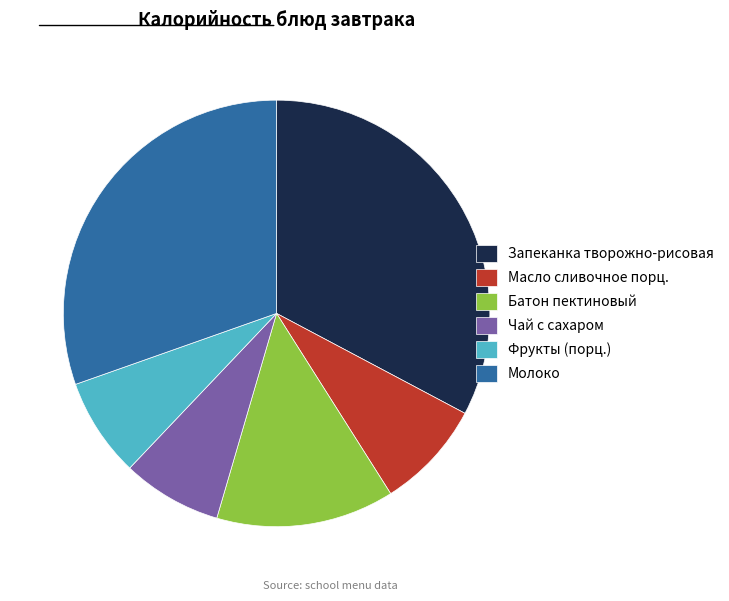

What is the largest slice in the pie chart?

Запеканка творожно-рисовая